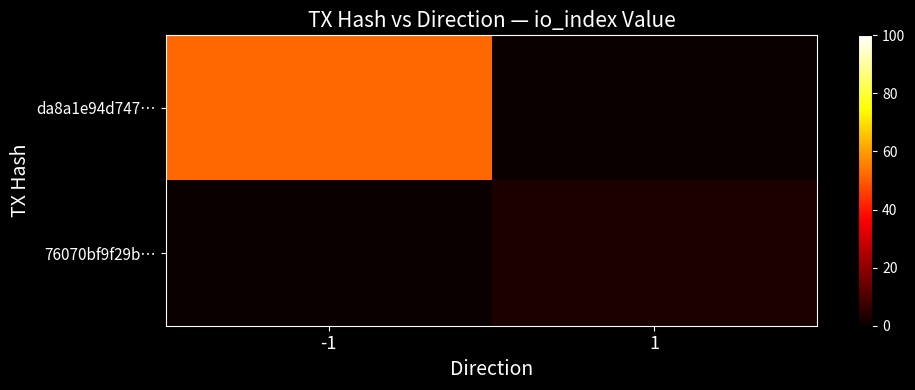

Reading right to left, what are all the values shown in this chart?

da8a1e94d747…: 1=0	-1=52
76070bf9f29b…: 1=3	-1=0